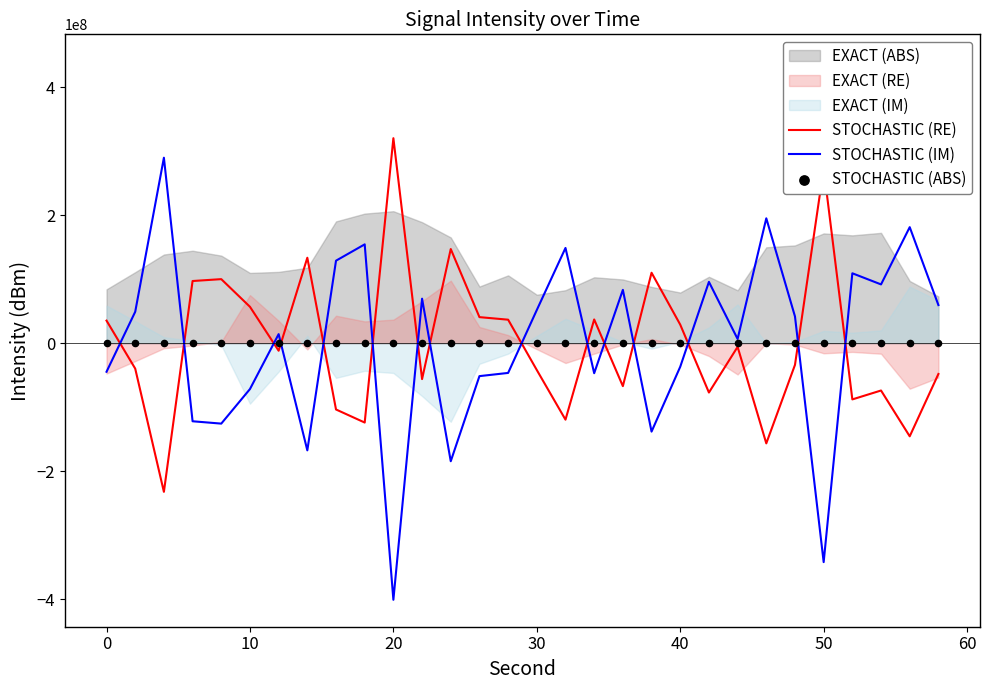

Which series contains the highest Y value?

STOCHASTIC (RE)